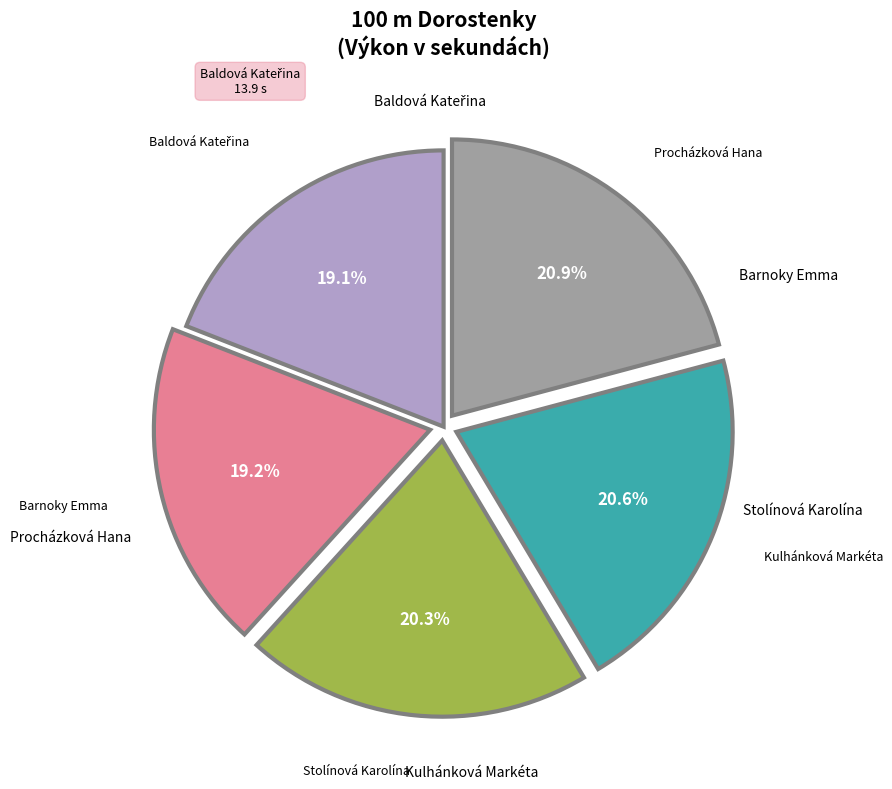

How many segments does this pie chart have?

5